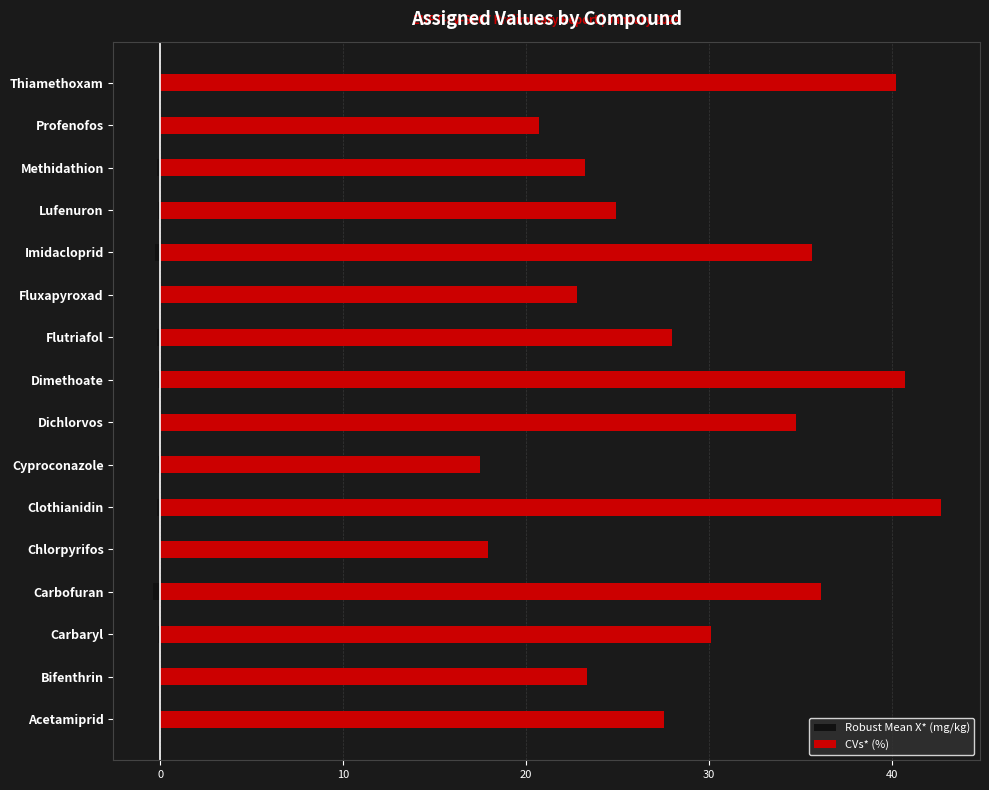

Which series has the largest total across all categories?

CVs* (%)